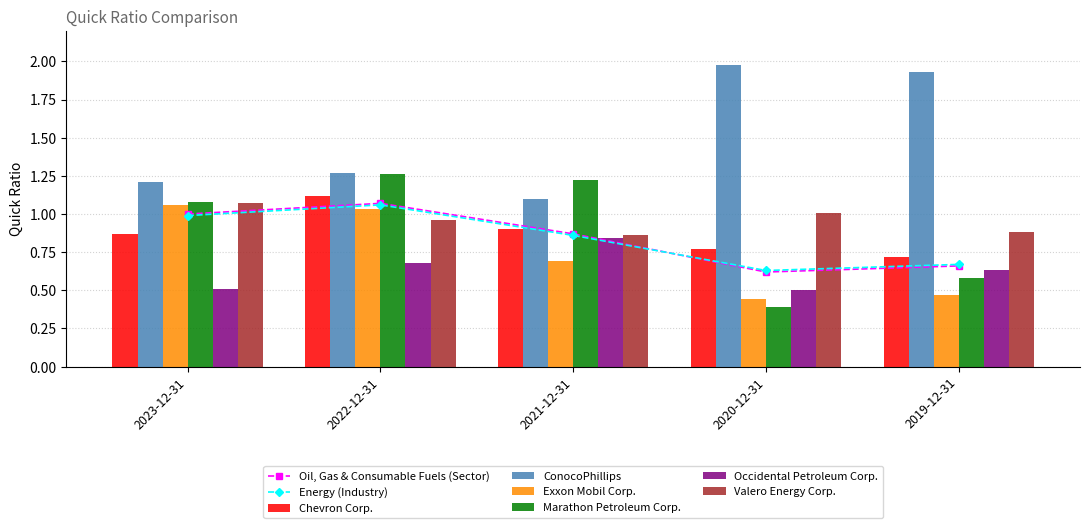

What is the minimum value shown in the chart?

0.4